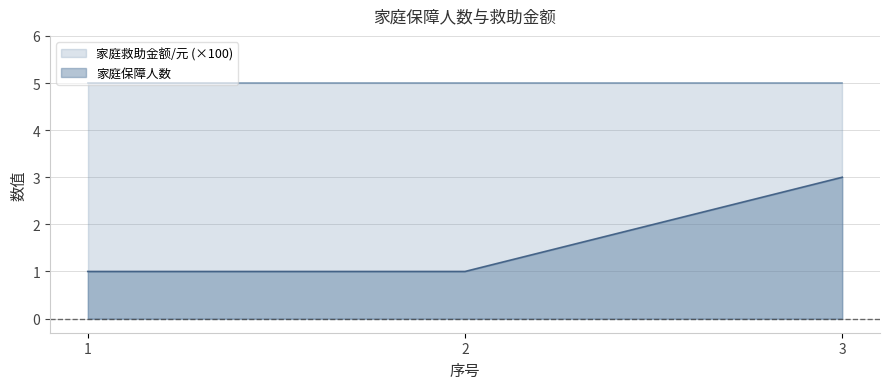

What is the difference between the maximum and second lowest values?

2